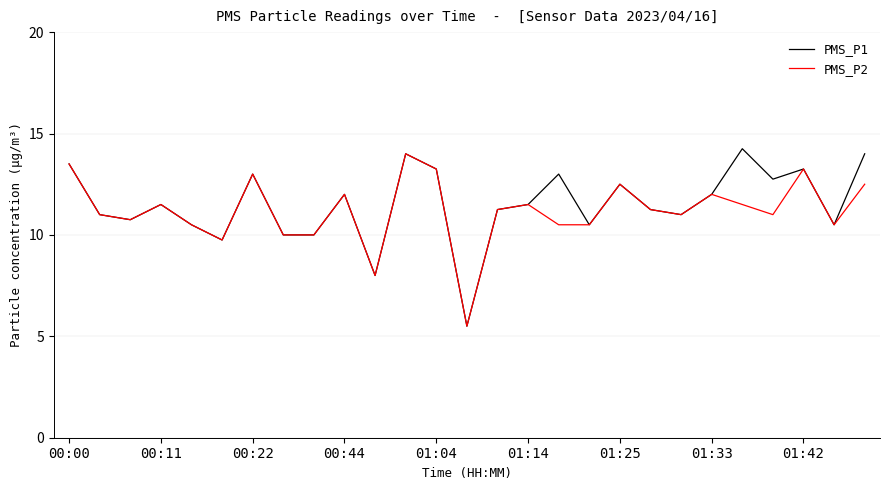

Is this an area chart (filled region under the line)?

No